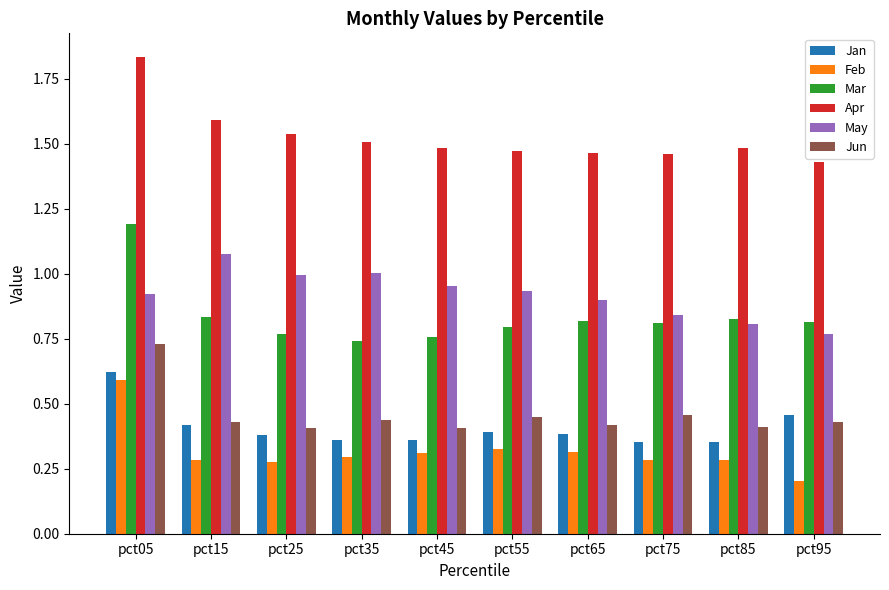

Which series changed the most between pct15 and pct25?

May